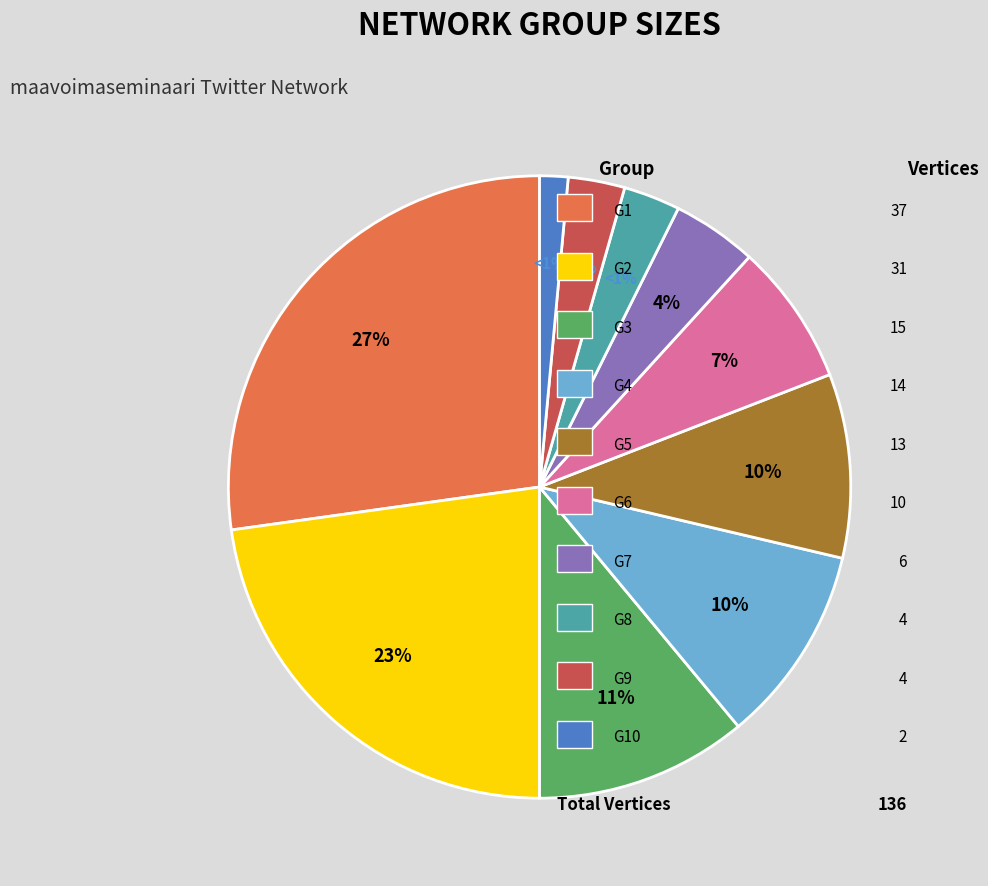

Between G7 and G6, which is larger?

G6